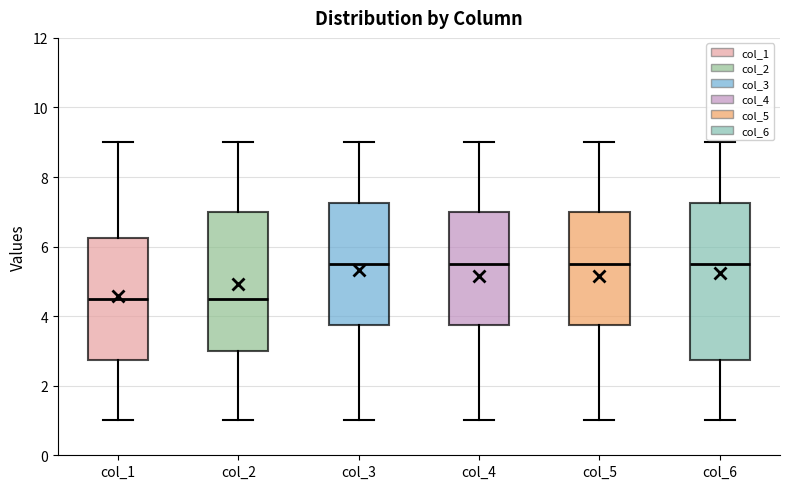

Which box is the tallest, from its lower edge to its upper edge?

col_6